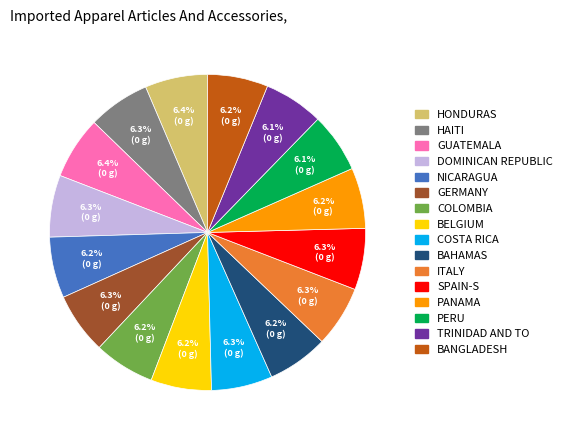

Does any single category account for the majority?

No